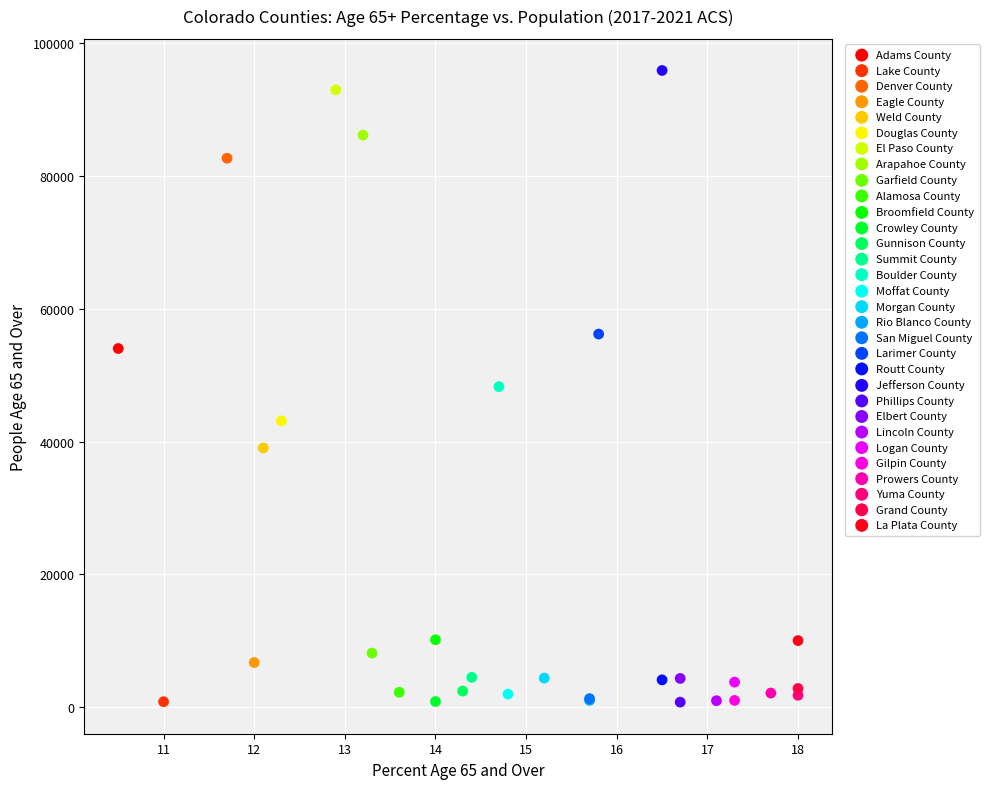

What are all the series names shown in the legend?

Adams County, Lake County, Denver County, Eagle County, Weld County, Douglas County, El Paso County, Arapahoe County, Garfield County, Alamosa County, Broomfield County, Crowley County, Gunnison County, Summit County, Boulder County, Moffat County, Morgan County, Rio Blanco County, San Miguel County, Larimer County, Routt County, Jefferson County, Phillips County, Elbert County, Lincoln County, Logan County, Gilpin County, Prowers County, Yuma County, Grand County, La Plata County